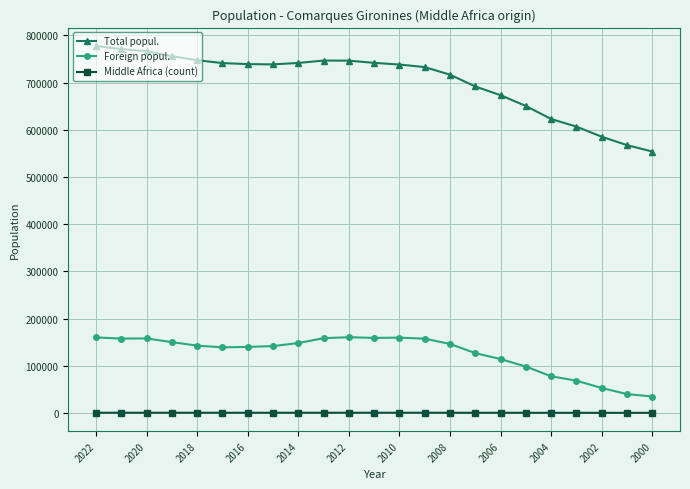

What is the smallest value displayed?

56